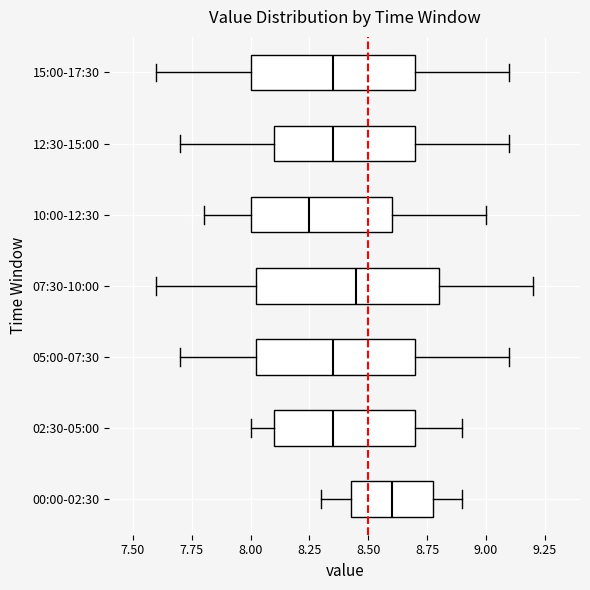

Where is the left edge of the box for 00:00-02:30 on the x-axis? The values are not printed on the chart, so give them approximately, as read against the axis.

8.45